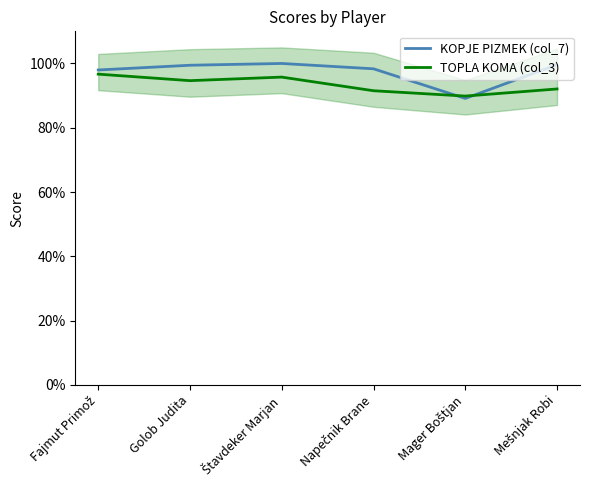

What is the difference between the KOPJE PIZMEK (col_7) values at Napečnik Brane and Fajmut Primož?

0.4